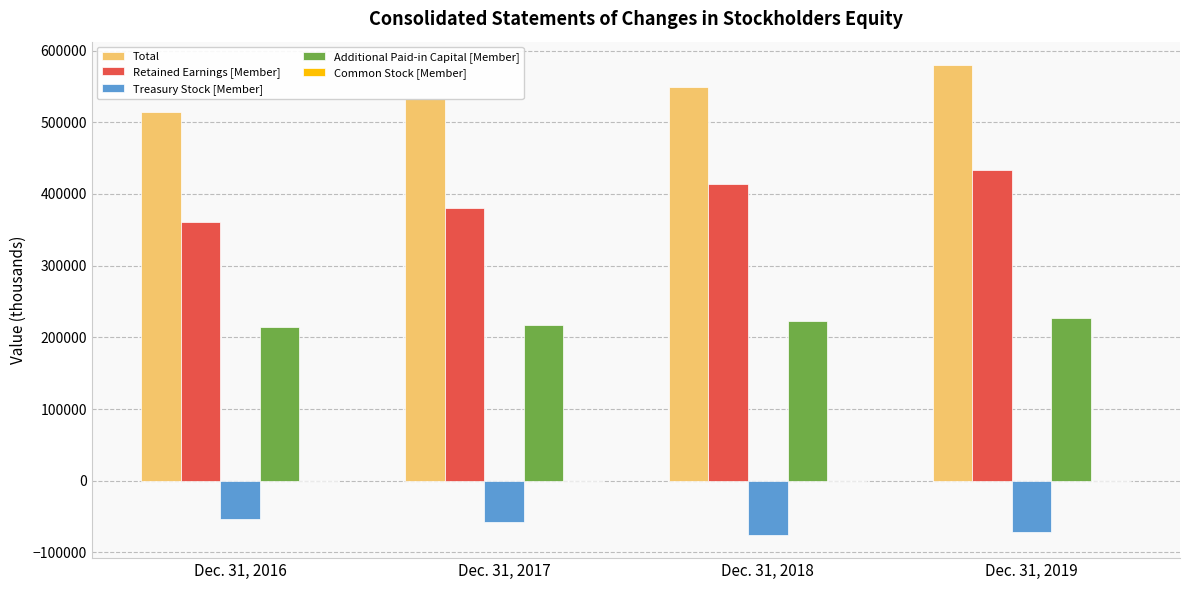

At which label is Retained Earnings [Member] closest to 397576?

Dec. 31, 2017